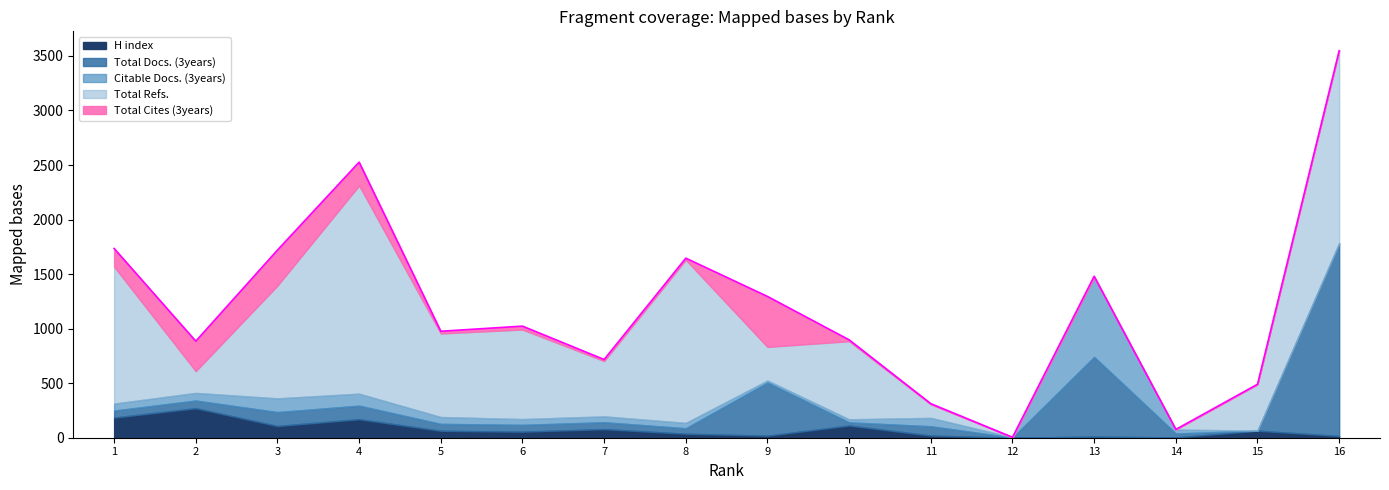

Which series has the largest range (max minus min)?

Total Refs.